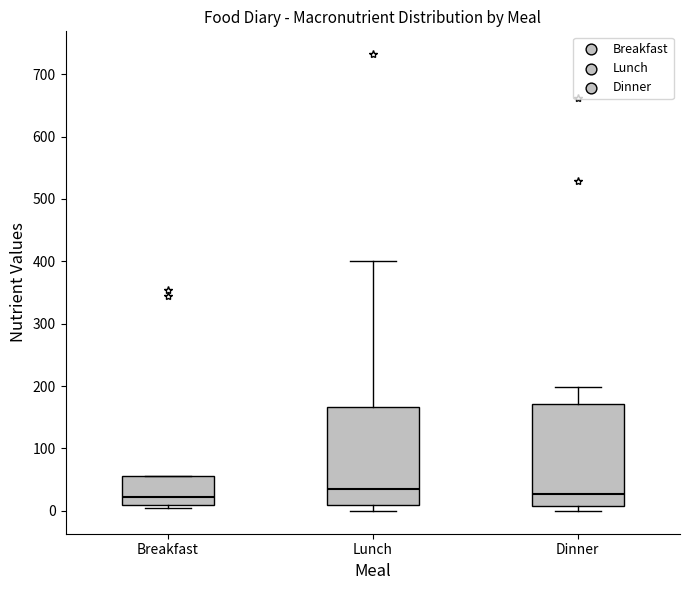

Reading left to right, transcribe this box plot: for each box, give where its median line is, the range the box spans, and where its two whiskers end, as read against the y-axis. The values are not printed on the chart, so give them approximately, as read against the axis.

Breakfast: median 20, box 10 to 60, whiskers 0 to 60
Lunch: median 40, box 10 to 170, whiskers 0 to 400
Dinner: median 30, box 10 to 170, whiskers 0 to 200